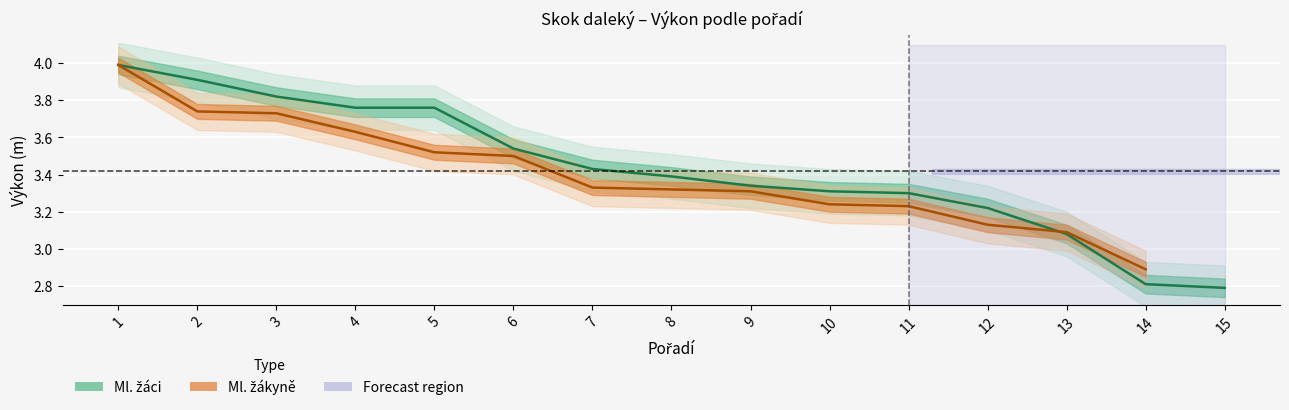

Reading right to left, extract all data points from this chart.

15=2.8	14=2.8	13=3.1	12=3.2	11=3.3	10=3.3	9=3.3	8=3.4	7=3.4	6=3.5	5=3.8	4=3.8	3=3.8	2=3.9	1=4.0